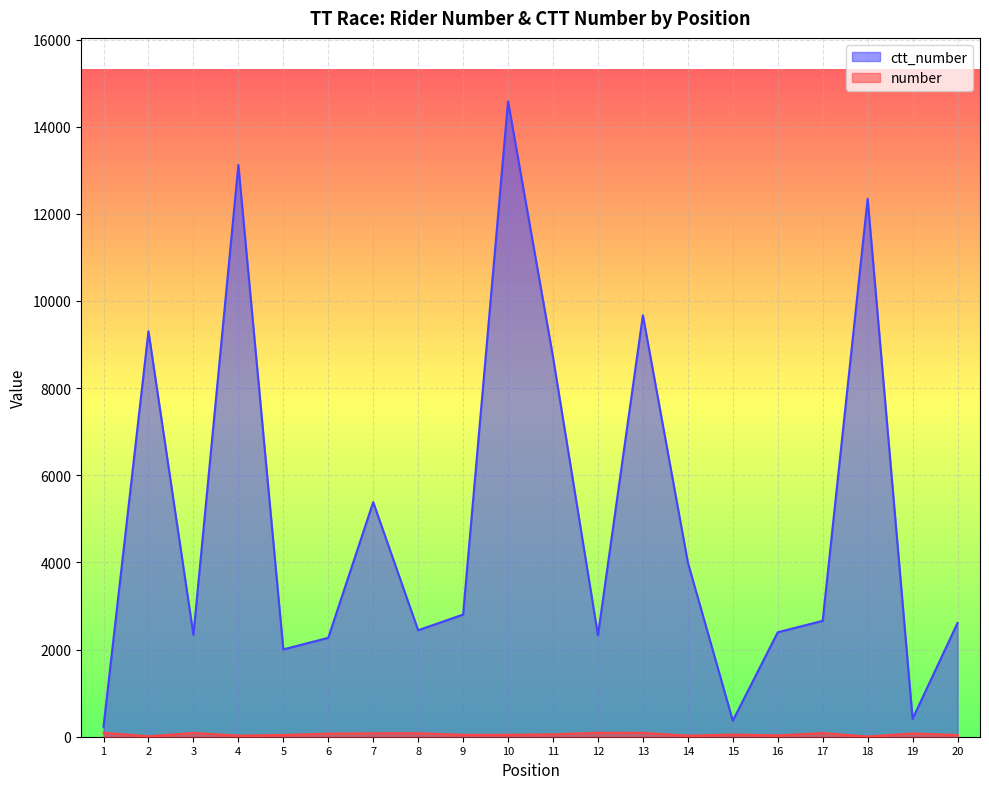

What is the value of the ctt_number point at the 9th from the left?

2804